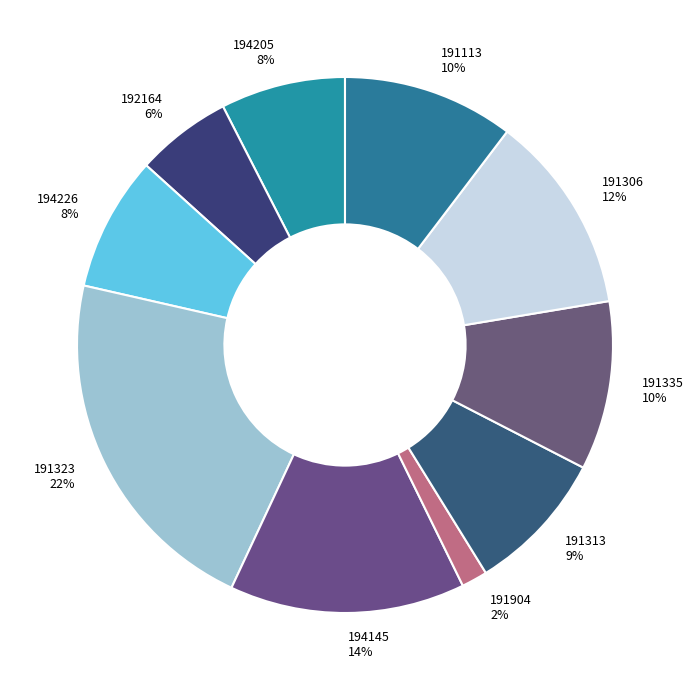

What percentage is the 191306 slice, to the nearest percent?

12%